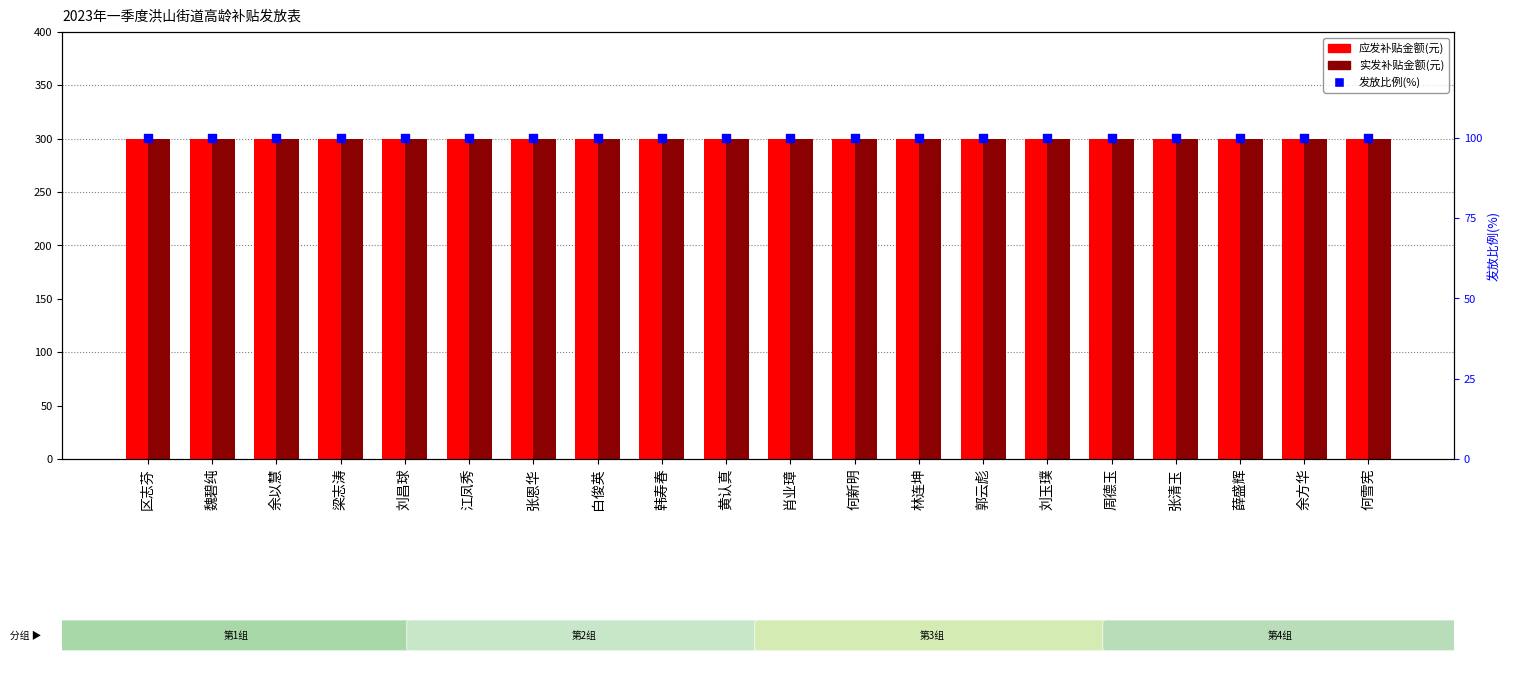

Is the value of 实发补贴金额(元) at 黄认真 greater than the value of 发放比例(%) at 郭云彪?

Yes